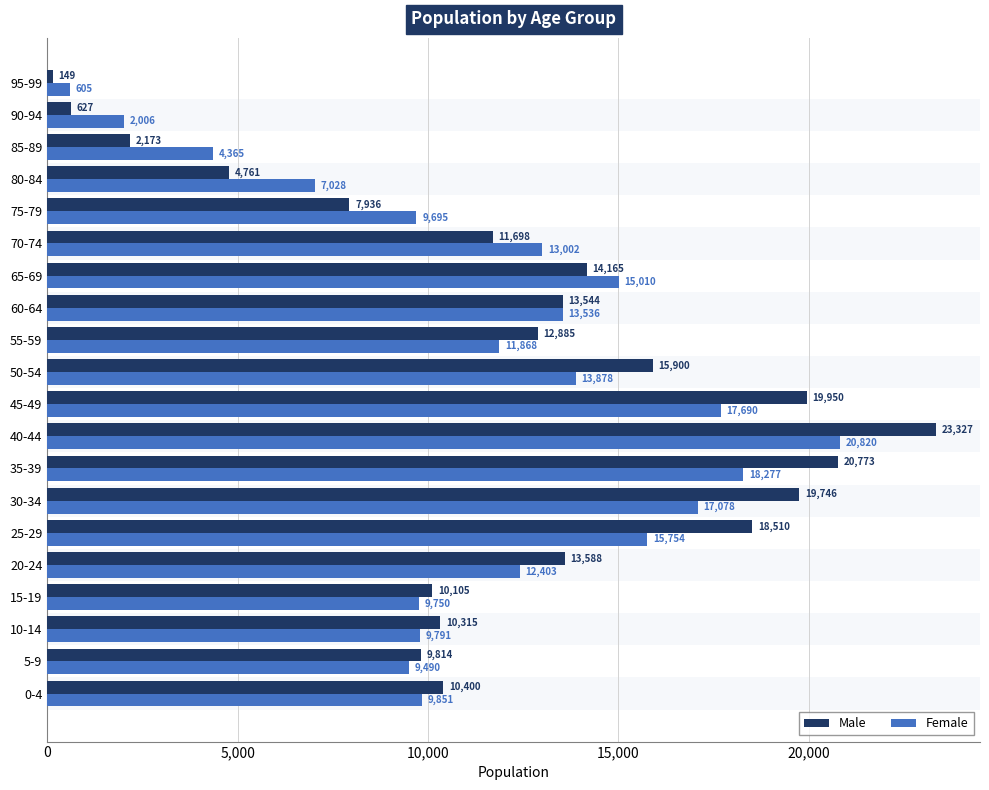

Which series has the largest total across all categories?

Male